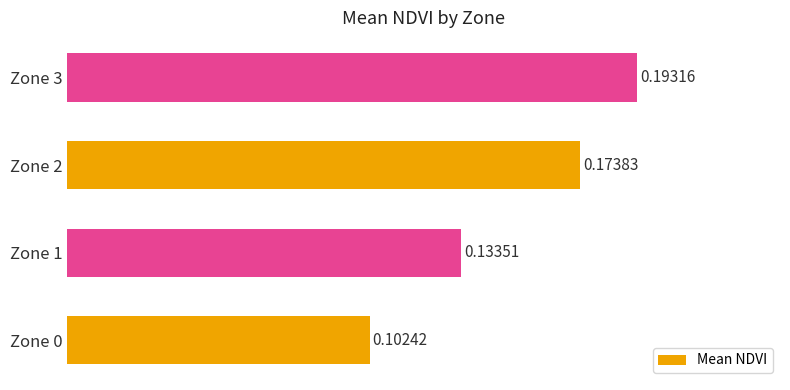

What is the change in value from Zone 1 to Zone 3?

+0.1